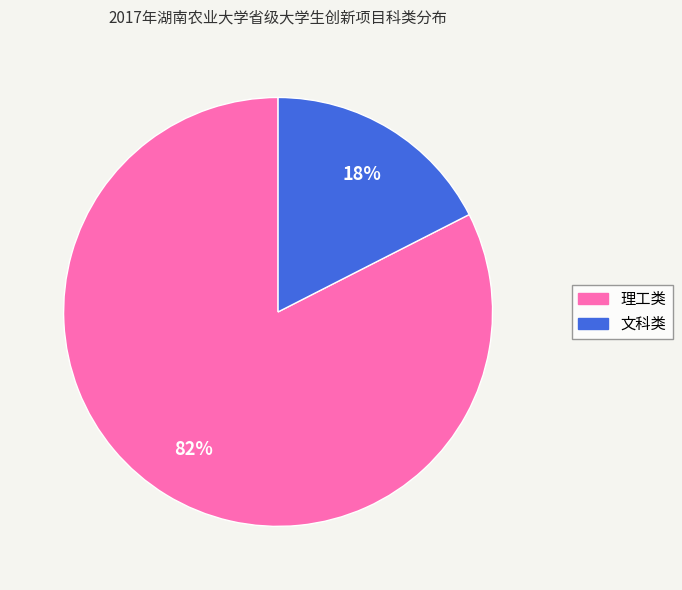

Is 理工类 the majority of the pie?

Yes